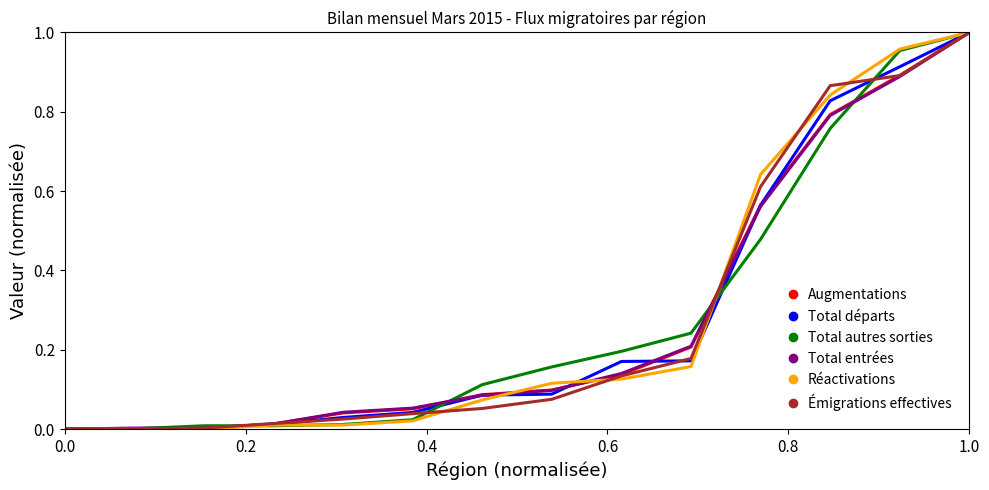

What are all the series names shown in the legend?

Augmentations, Total départs, Total autres sorties, Total entrées, Réactivations, Émigrations effectives